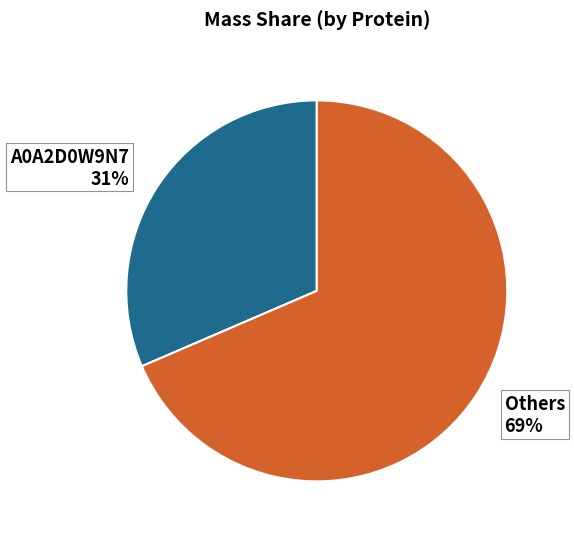

To the nearest percent, what percentage of the pie is A0A2D0W9N7?

31%